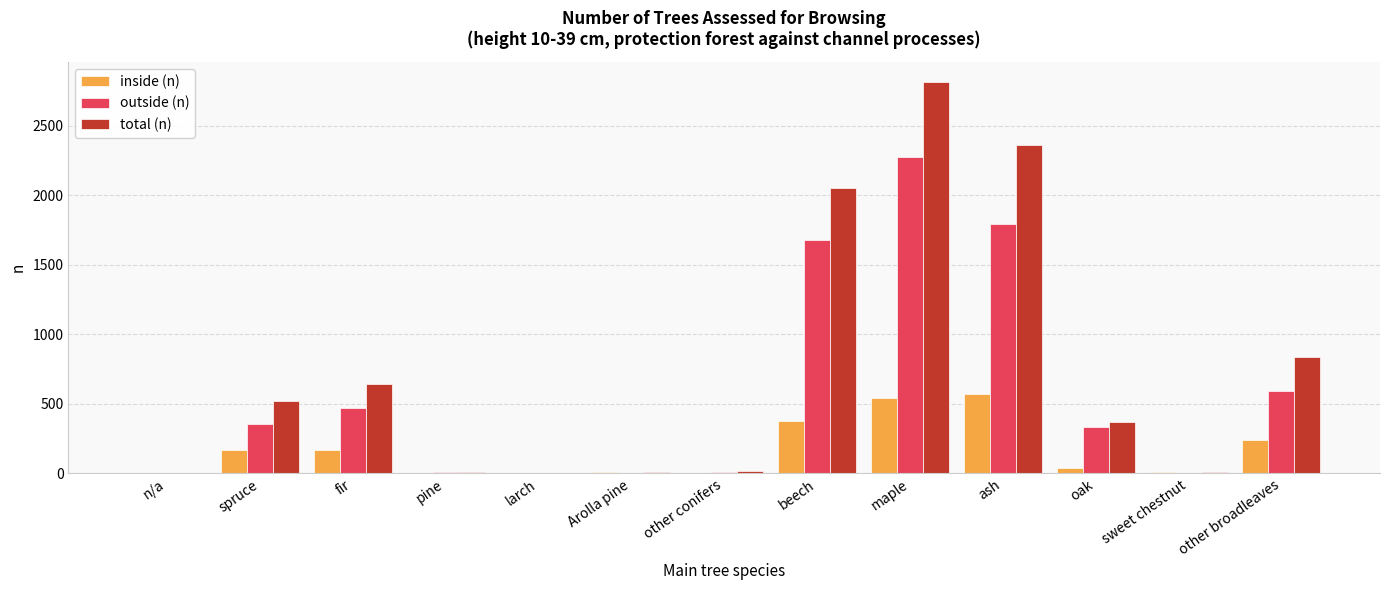

What is the sum of the total (n) values at sweet chestnut and other broadleaves?

844